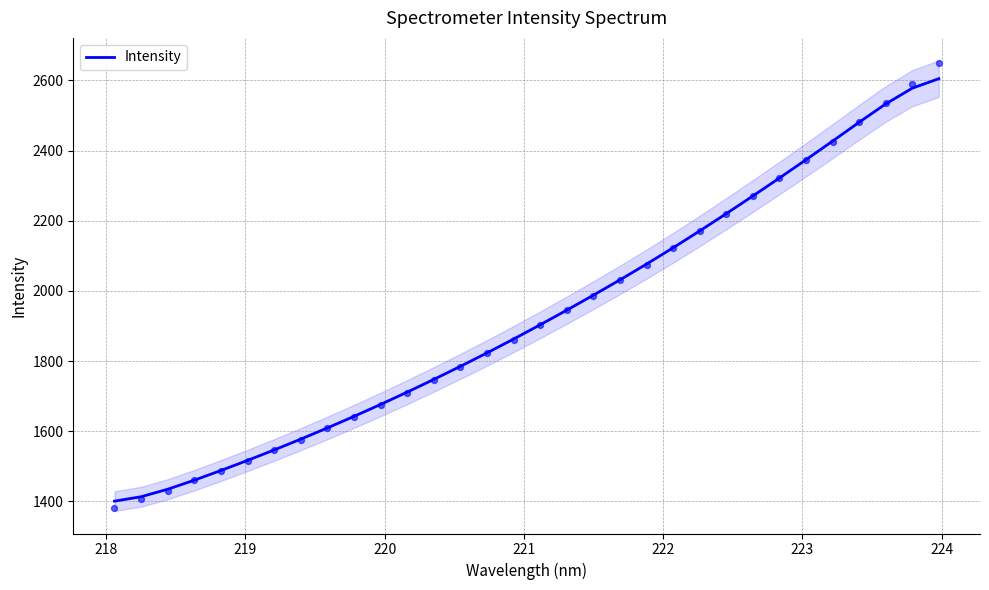

What is the lowest value of the Intensity series?

1400.8